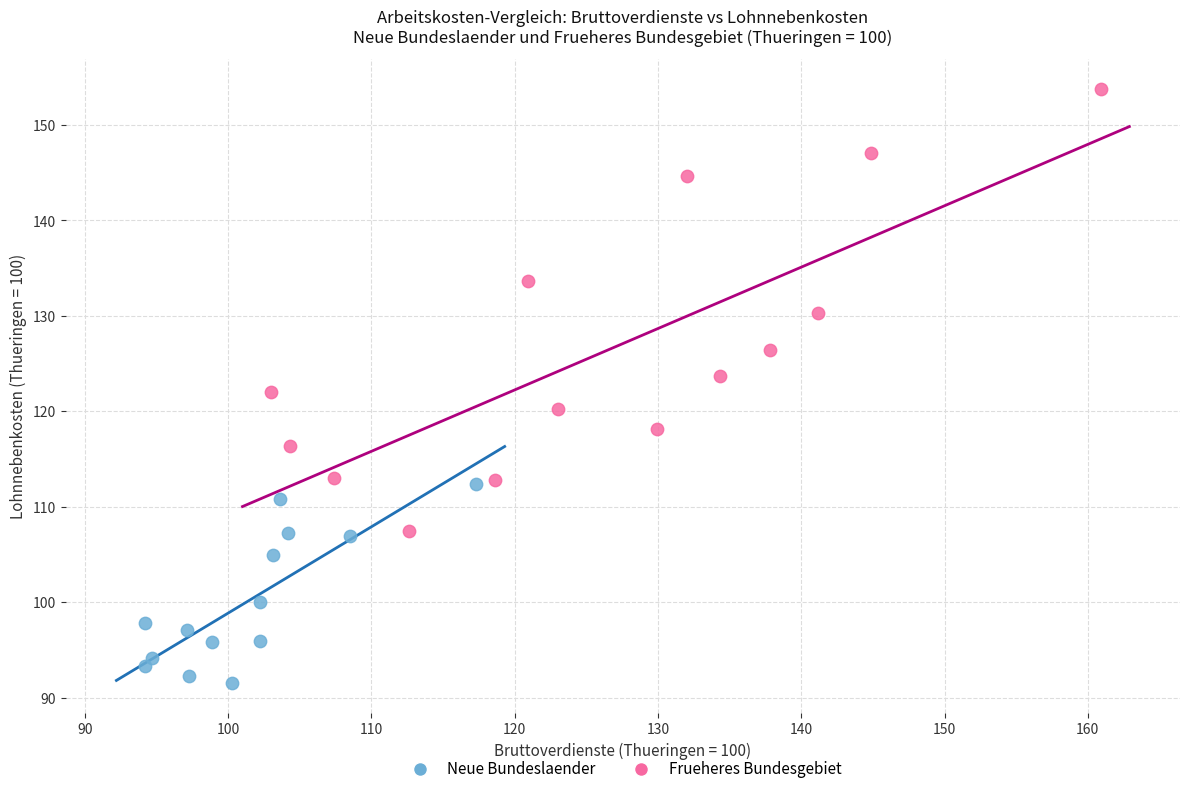

Which series reaches the maximum Y coordinate?

Frueheres Bundesgebiet